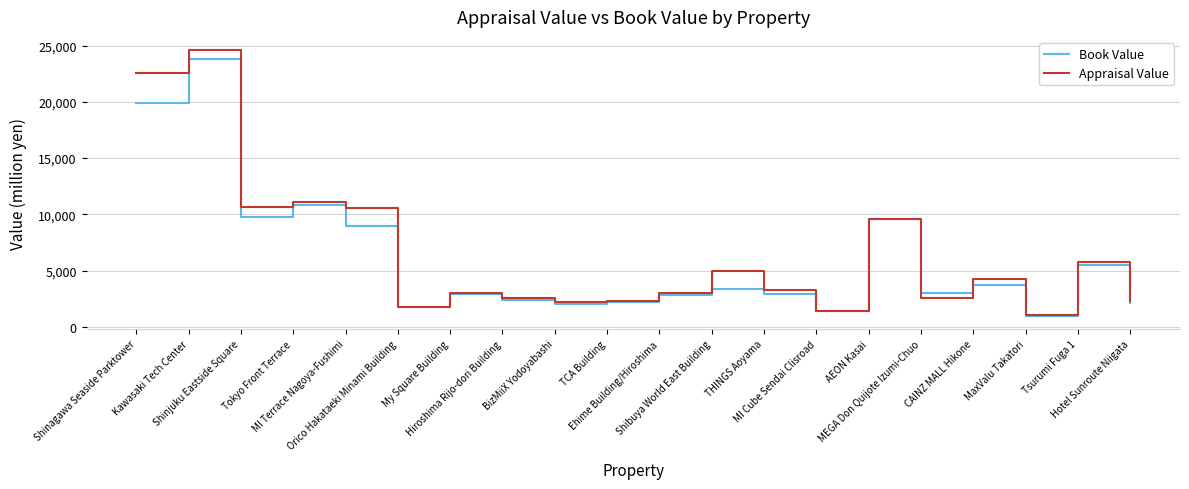

What is the difference between the Book Value values at Tsurumi Fuga 1 and BizMiiX Yodoyabashi?

3512